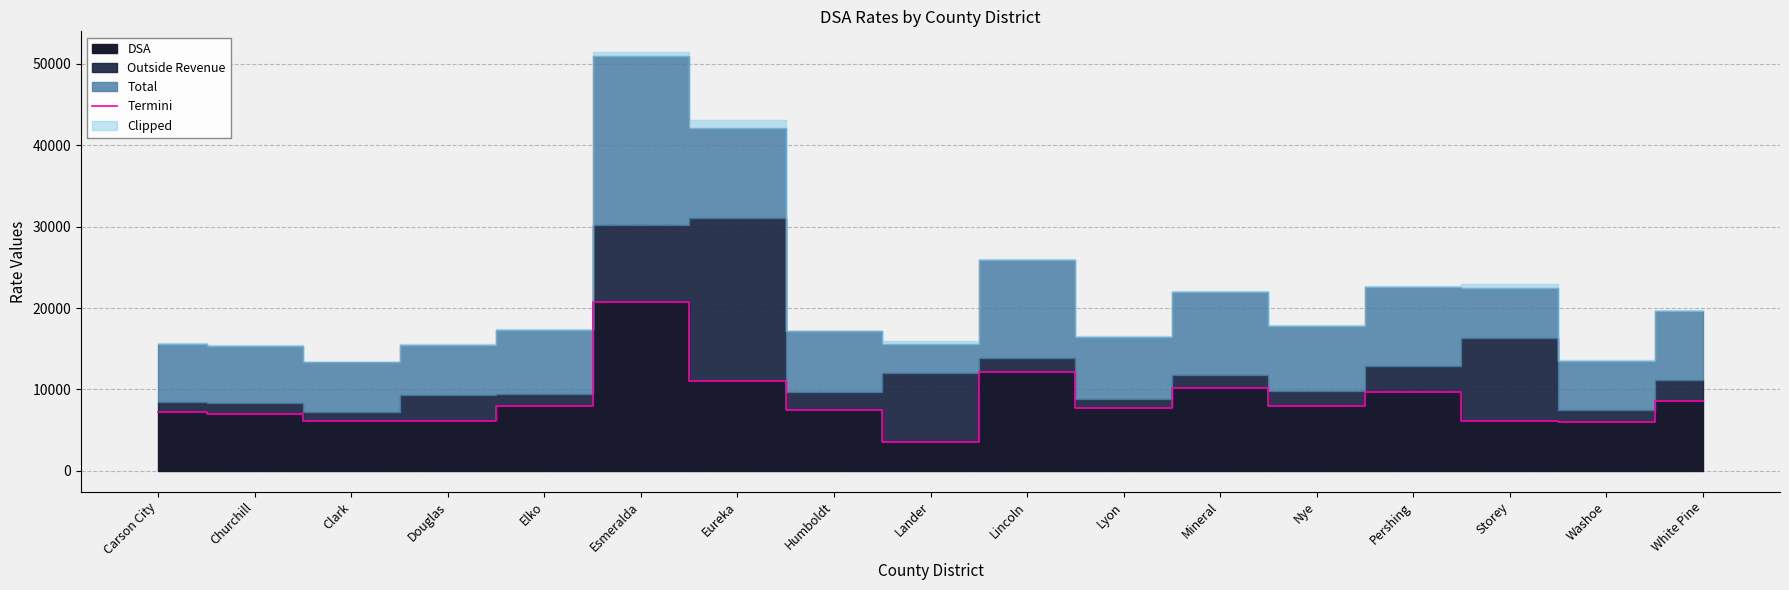

How many interior local peaks (higher than both neighbors) does the data have?

4